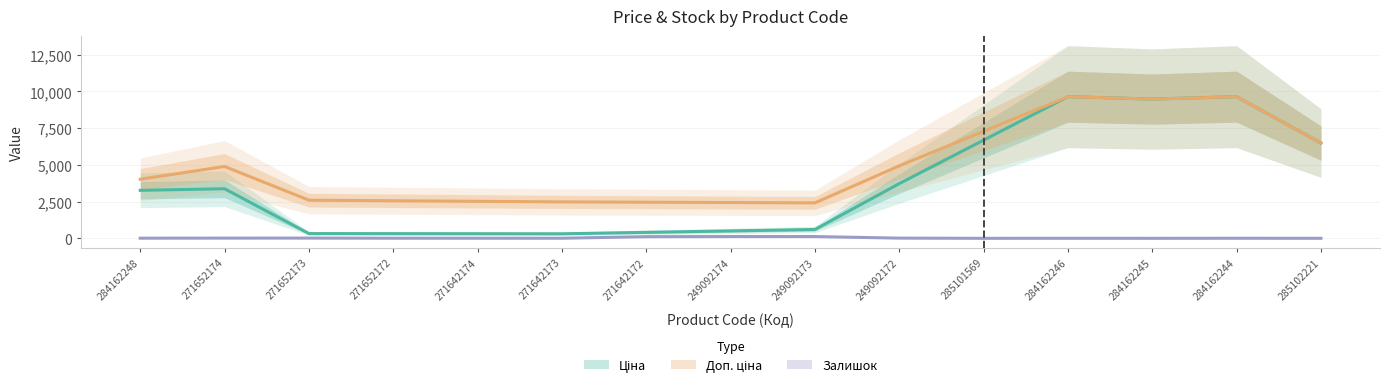

List the series in order of their peak value, highest first.

Ціна, Доп. ціна, Залишок